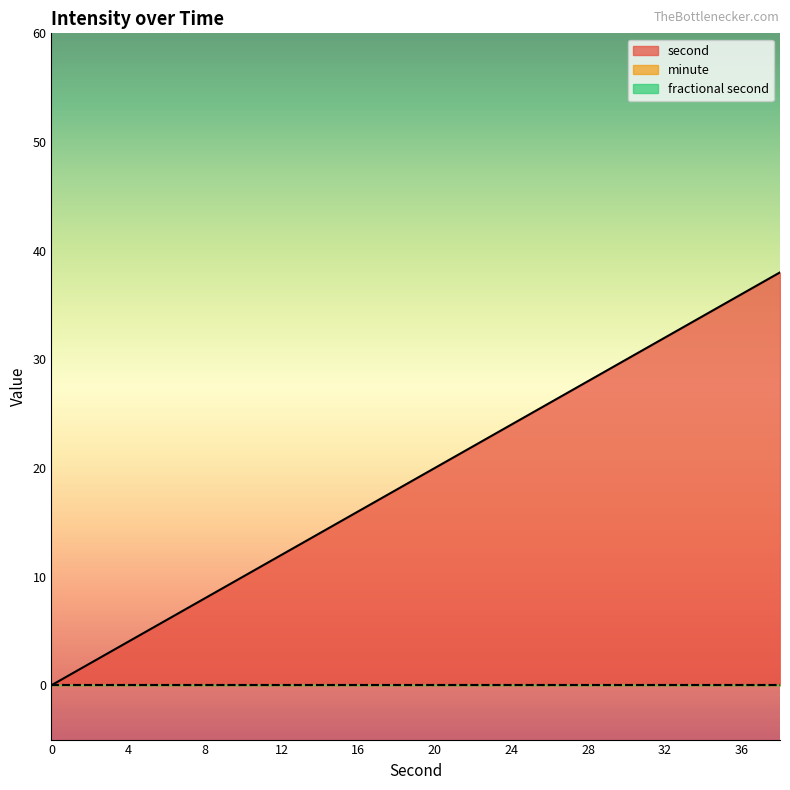

Rank the series by their maximum value, from highest to lowest.

second, minute, fractional second